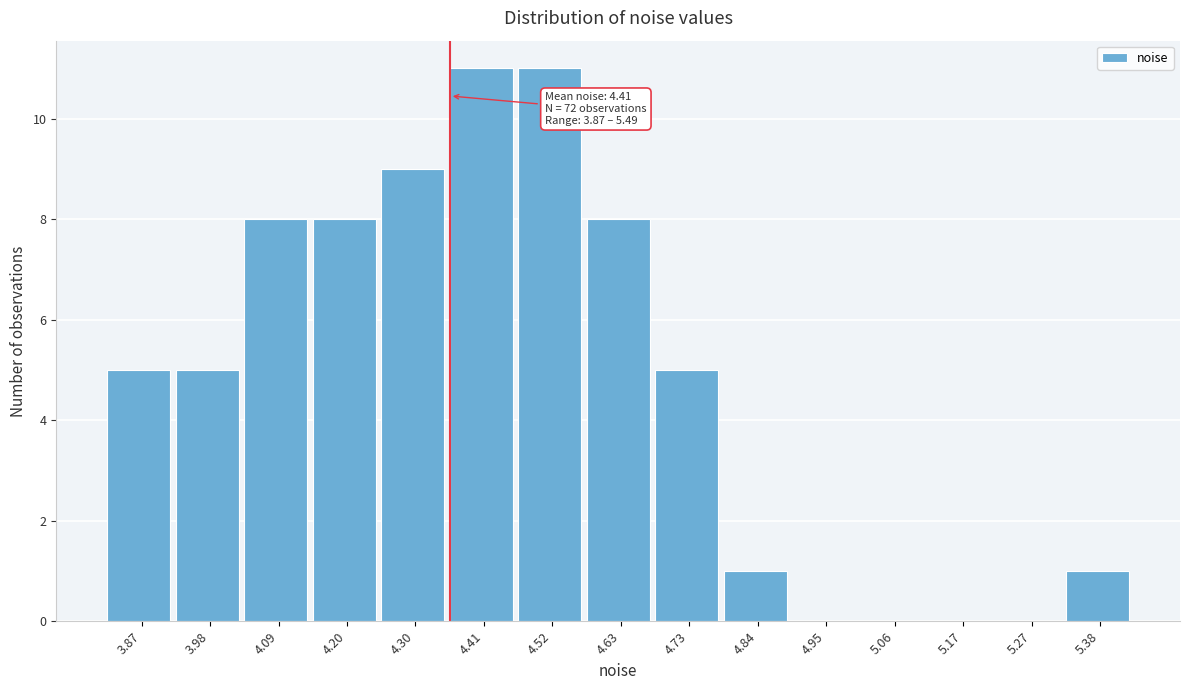

Reading right to left, extract all data points from this chart.

5.38=1	5.27=0	5.17=0	5.06=0	4.95=0	4.84=1	4.73=5	4.63=8	4.52=11	4.41=11	4.30=9	4.20=8	4.09=8	3.98=5	3.87=5